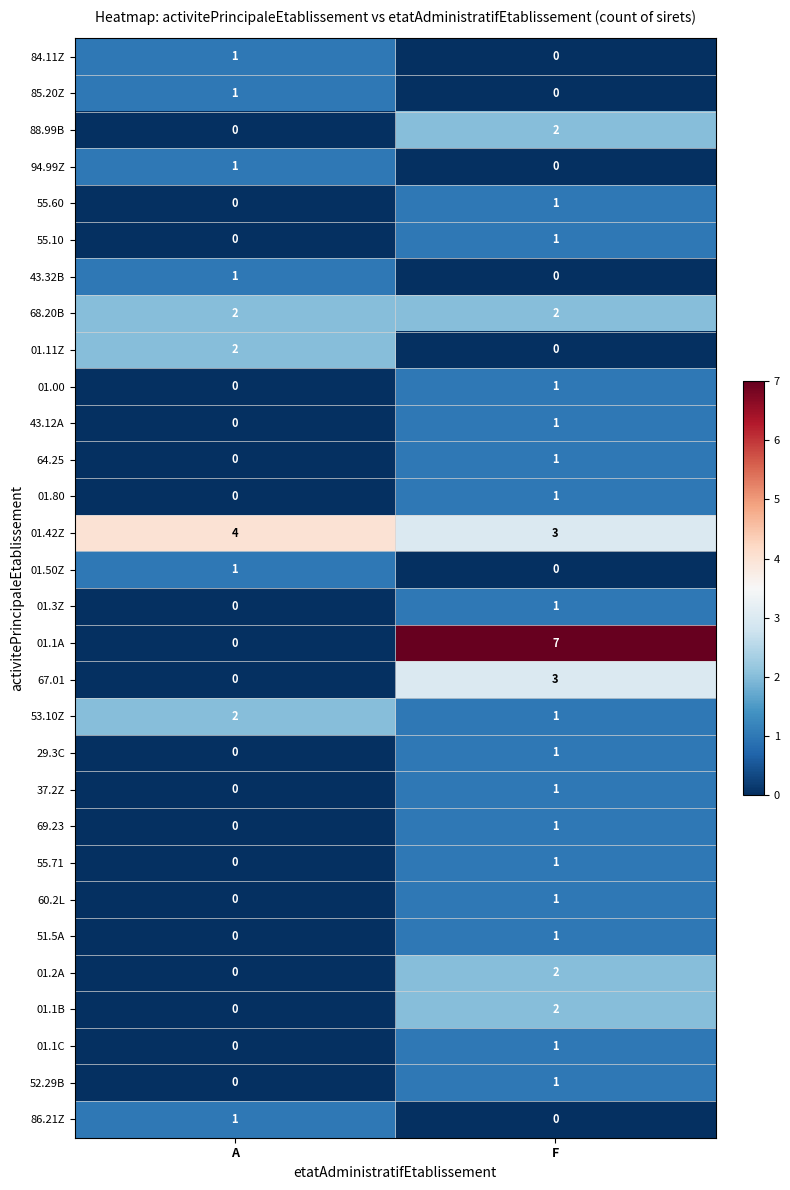

Between A and F, which series saw the biggest shift?

01.1A